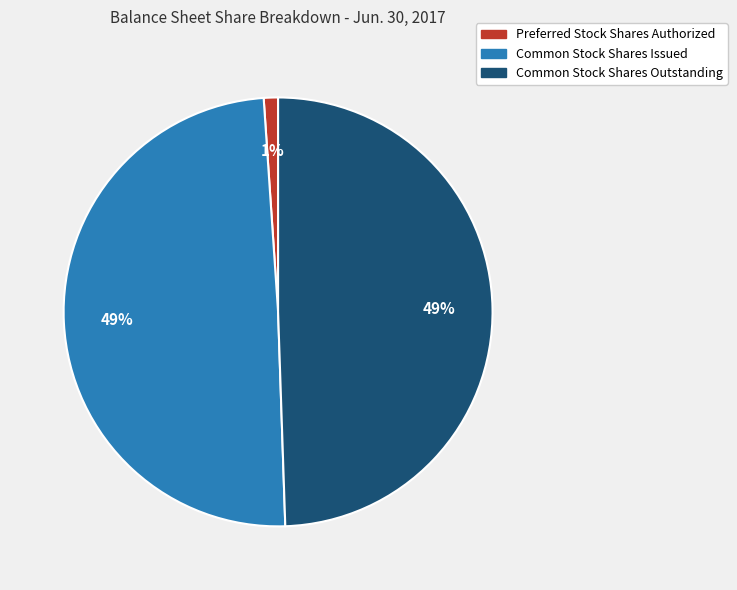

To the nearest percent, what is the difference between the largest and smallest slice percentages?

48%